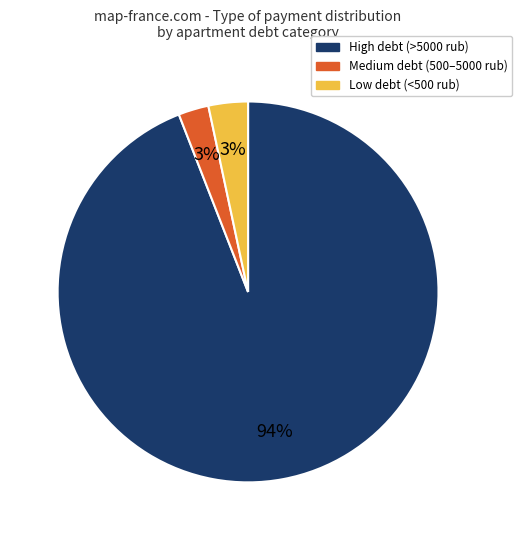

To the nearest percent, what is the average slice percentage?

33%